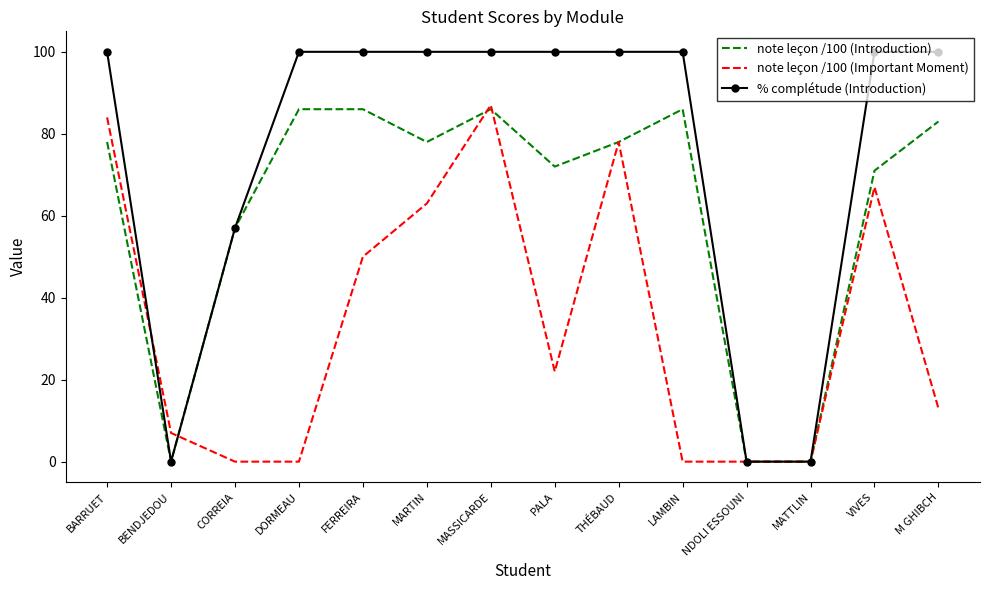

What position from the right is THÉBAUD?

6